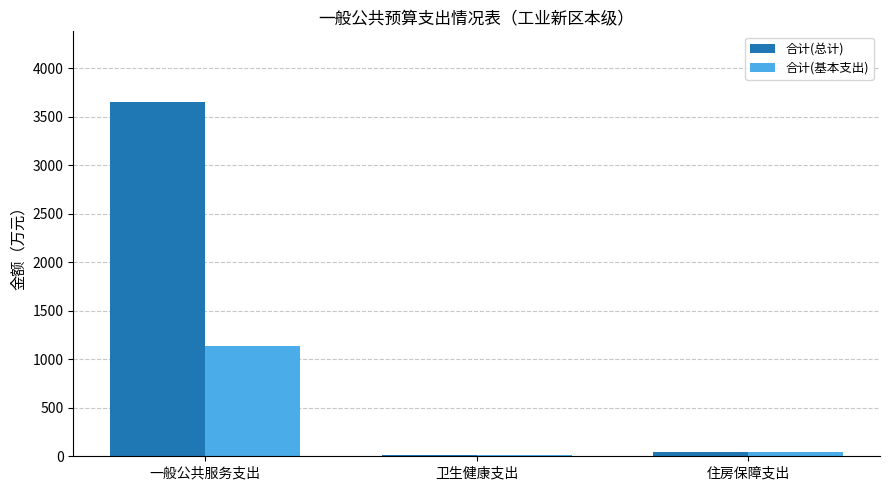

Which series changed the most between 一般公共服务支出 and 卫生健康支出?

合计(总计)